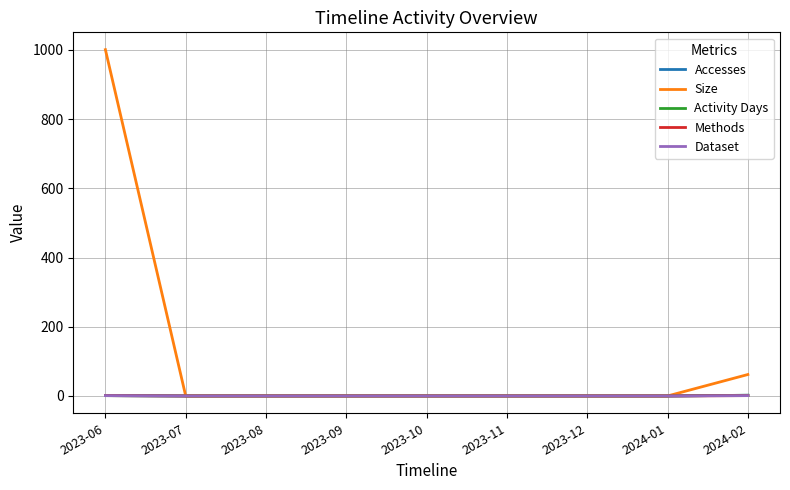

At which label does Dataset reach its peak?

2023-06